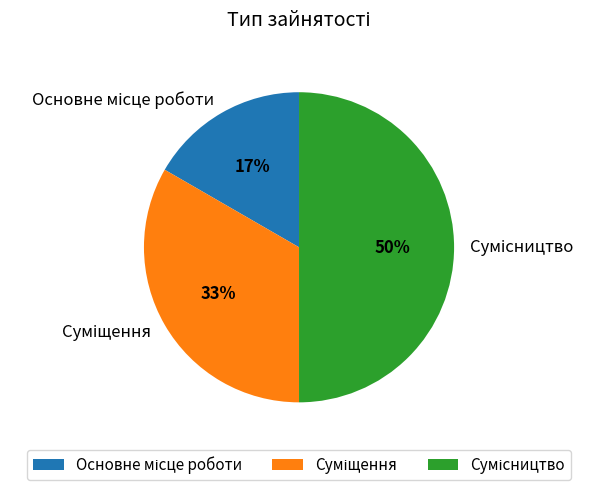

To the nearest percent, what is the average slice percentage?

33%